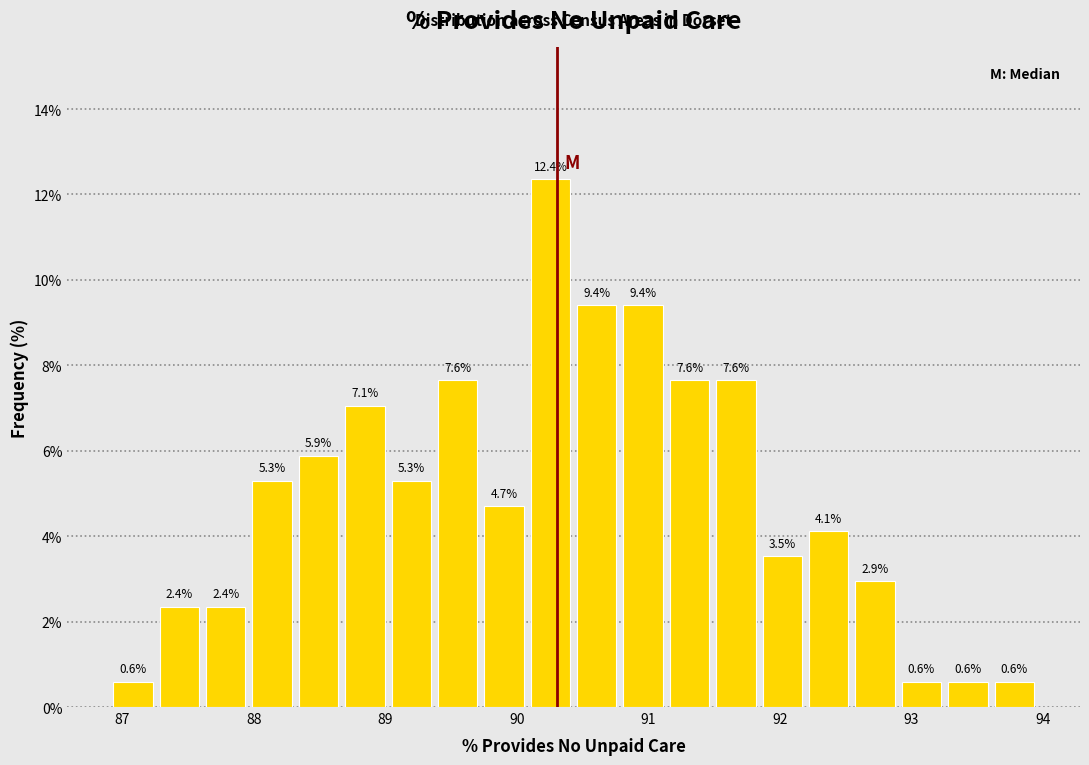

Read against the x-axis, roughly where is the centre of the tallest bar?

90.3